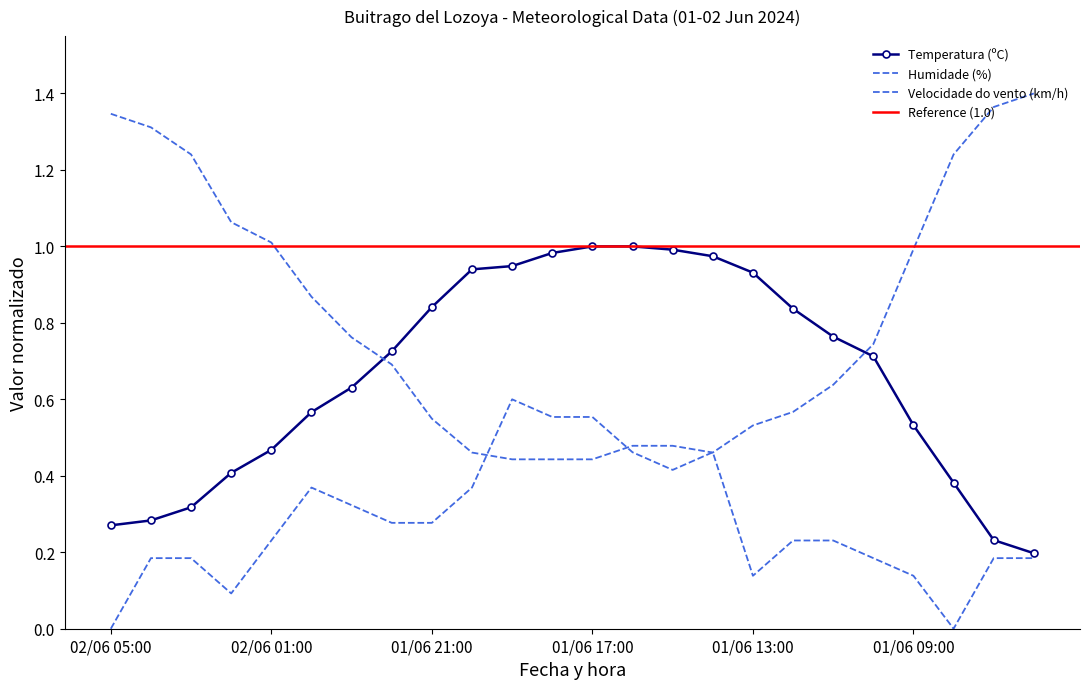

The Humidade (%) series shows 0.5 at 01/06 13:00. True or false?

True